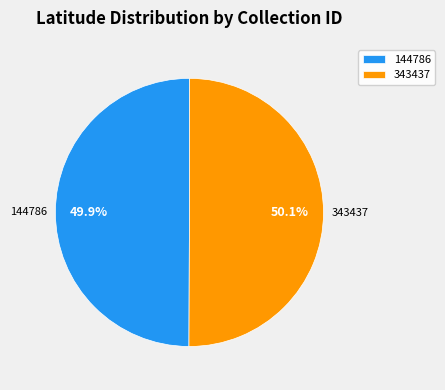

Is it true that 343437 is 59% of the pie?

False